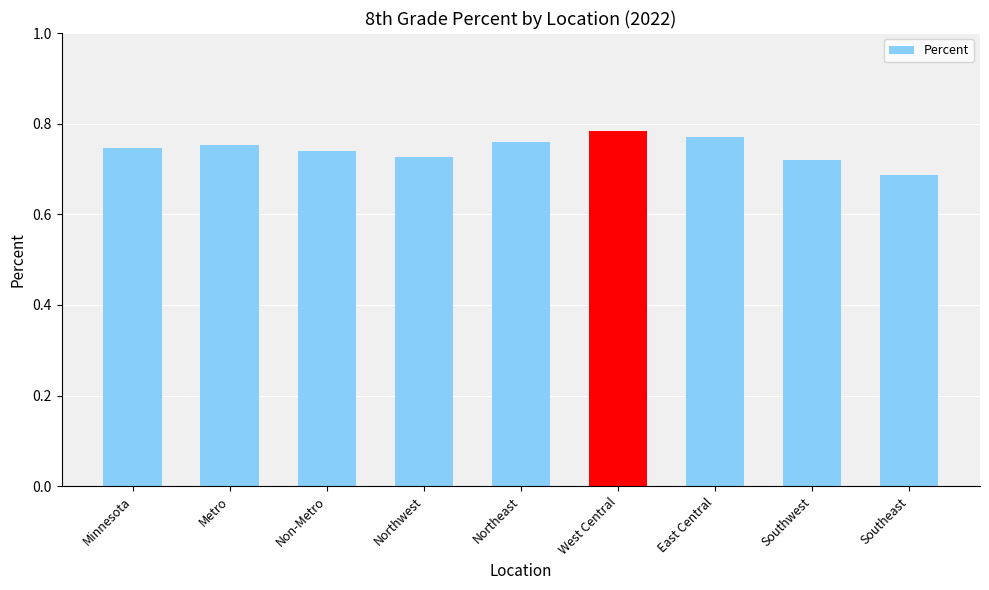

Which has a higher value, Minnesota or East Central?

East Central